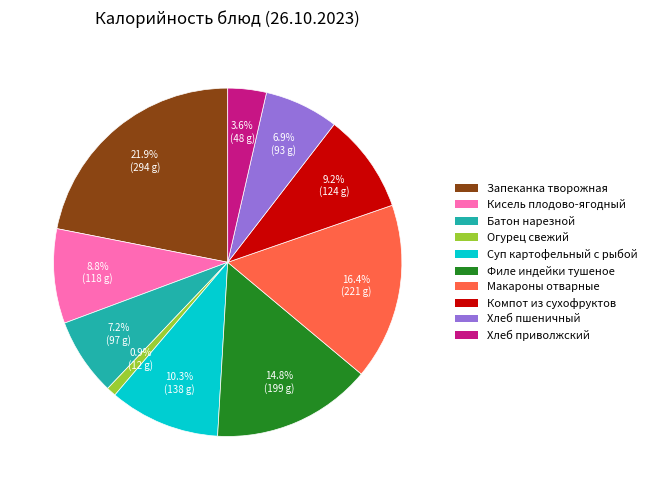

Approximately how many times larger is the value at Филе индейки тушеное compared to Макароны отварные?

0.9